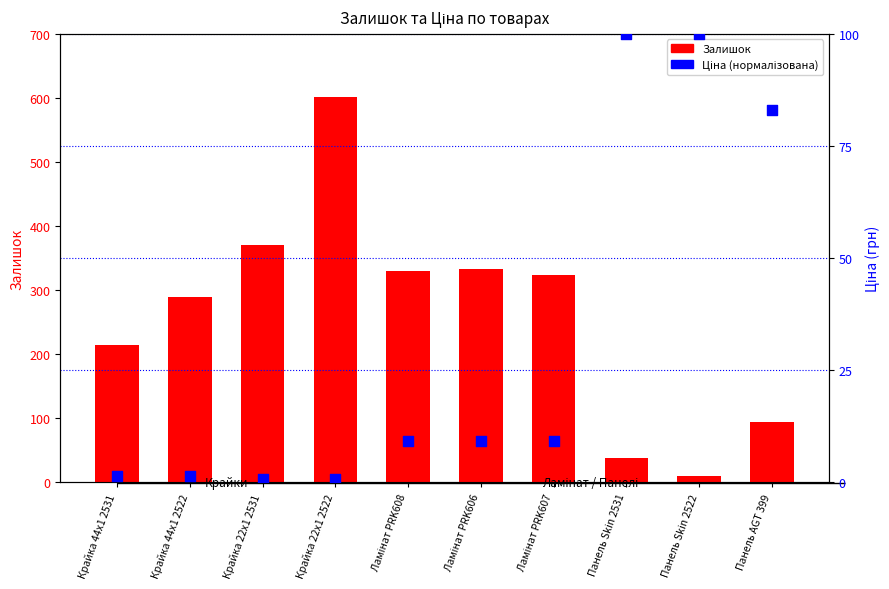

What are all the series names shown in the legend?

Залишок, Ціна (нормалізована)